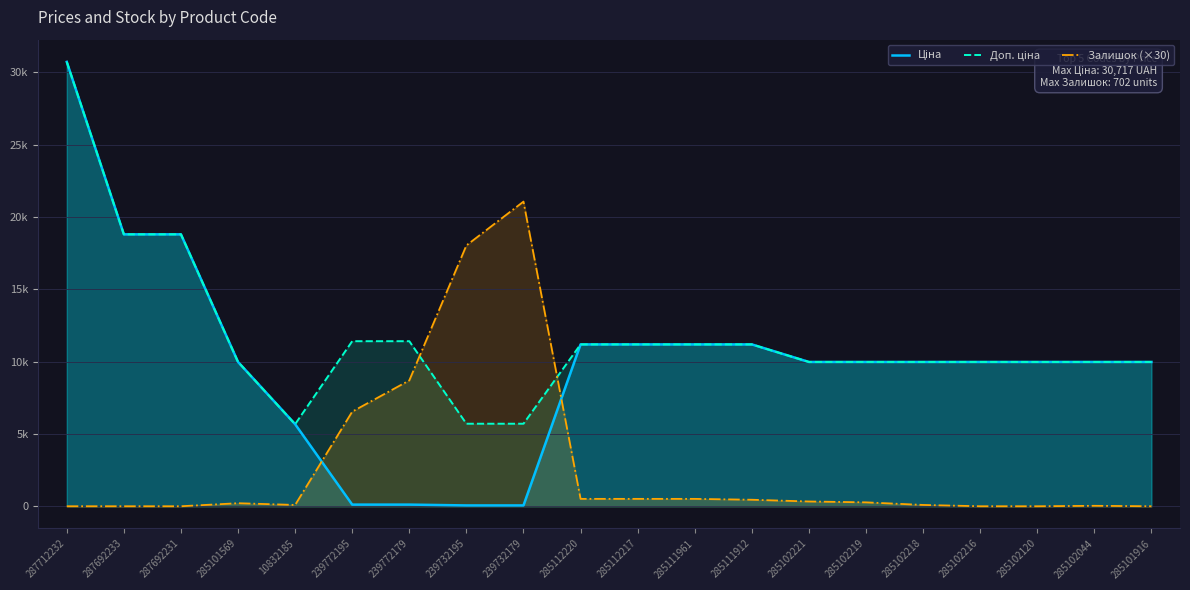

Between 287712232 and 239732195, which series saw the biggest shift?

Ціна